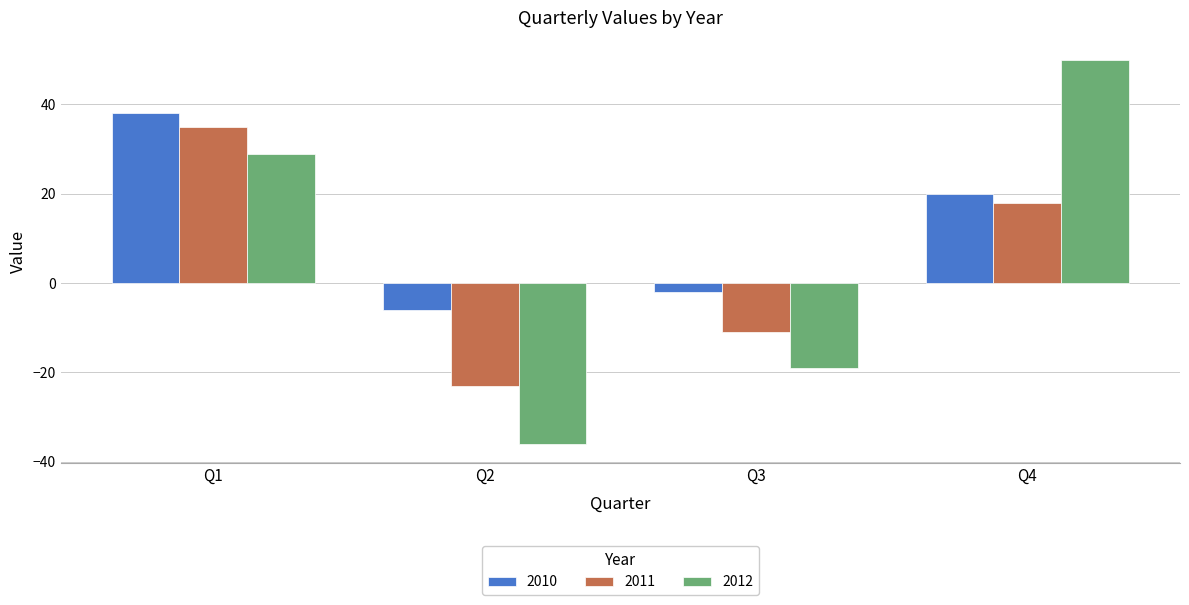

Reading right to left, list all the values displayed in this chart.

2010: 20	-2	-6	38
2011: 18	-11	-23	35
2012: 50	-19	-36	29